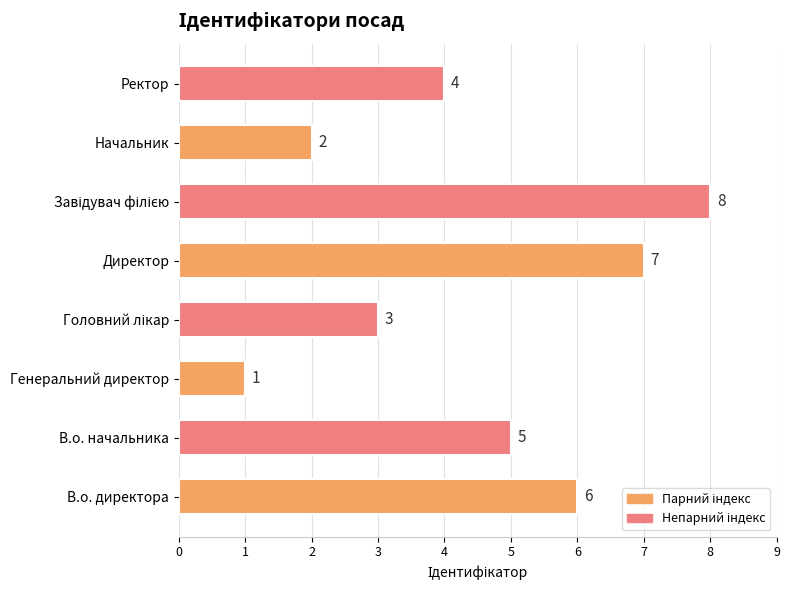

What is the difference between the maximum and minimum values?

7